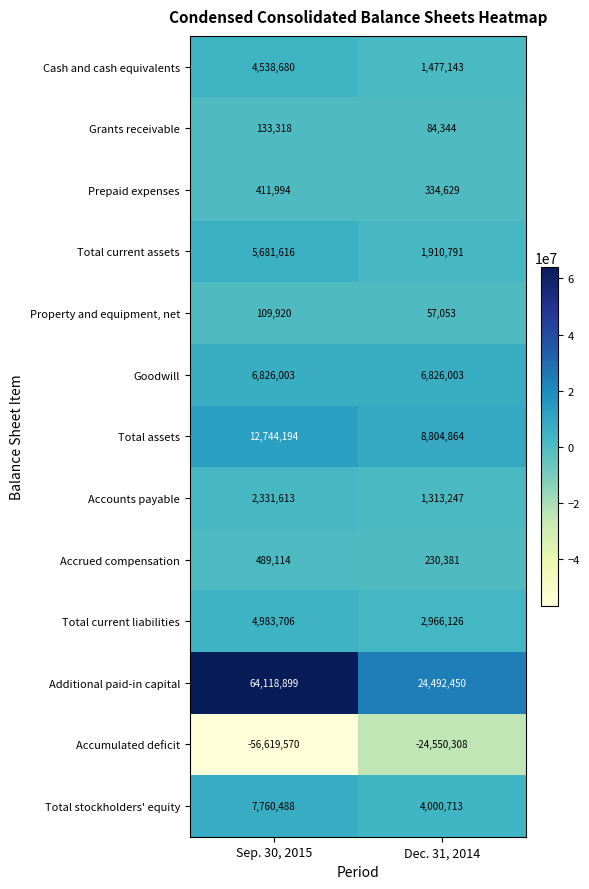

What is the difference between the Cash and cash equivalents values at Dec. 31, 2014 and Sep. 30, 2015?

3061537